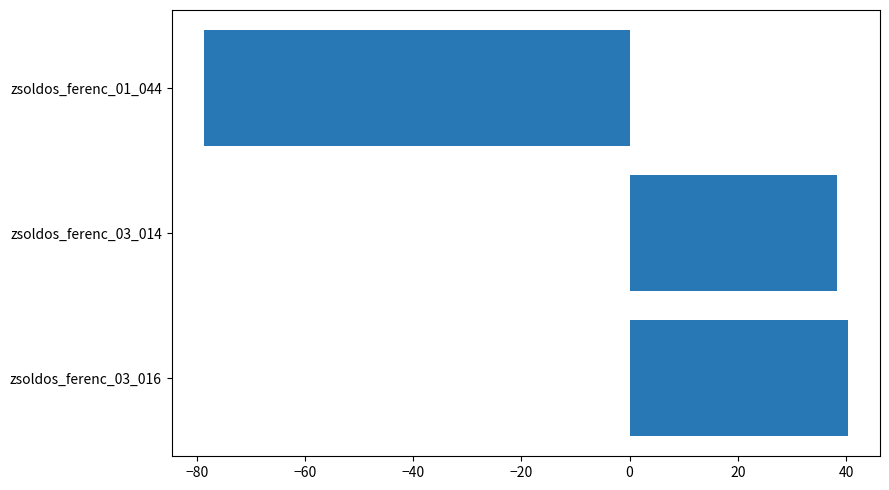

What is the change in value from zsoldos_ferenc_03_016 to zsoldos_ferenc_01_044?

-119.0